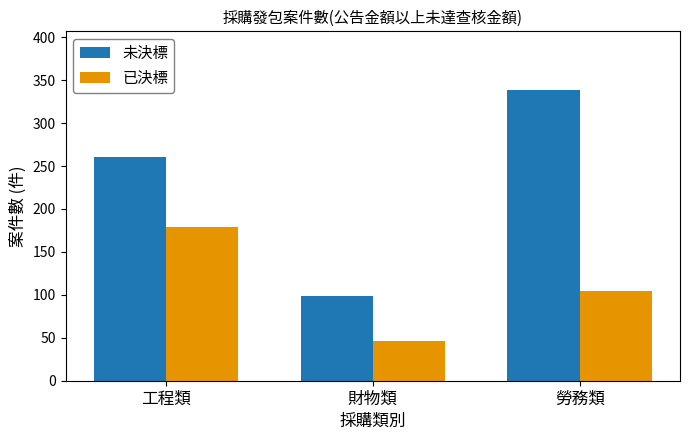

What position from the left is 財物類?

2